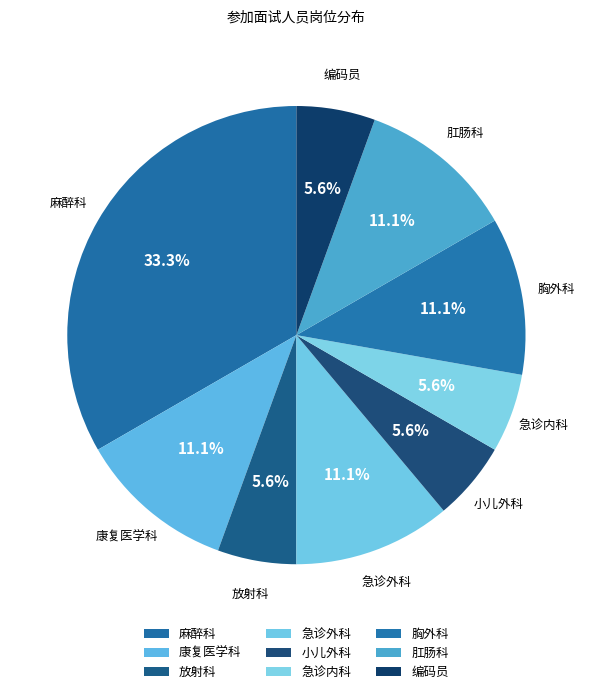

Combined, what portion of the pie is 急诊外科 and 放射科?

16.7%